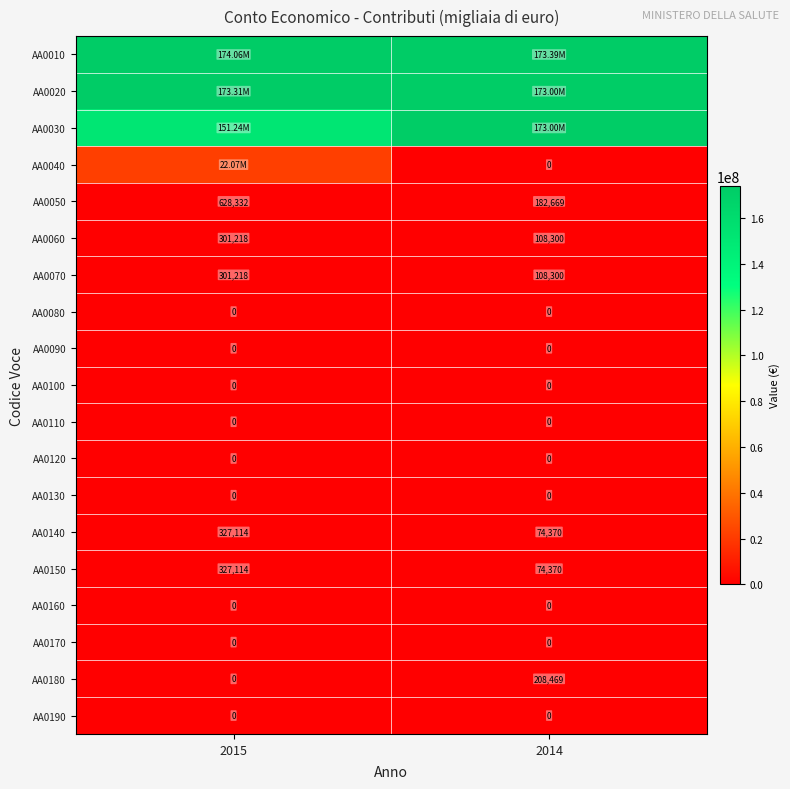

Is the value of AA0140 at 2014 greater than the value of AA0060 at 2015?

No